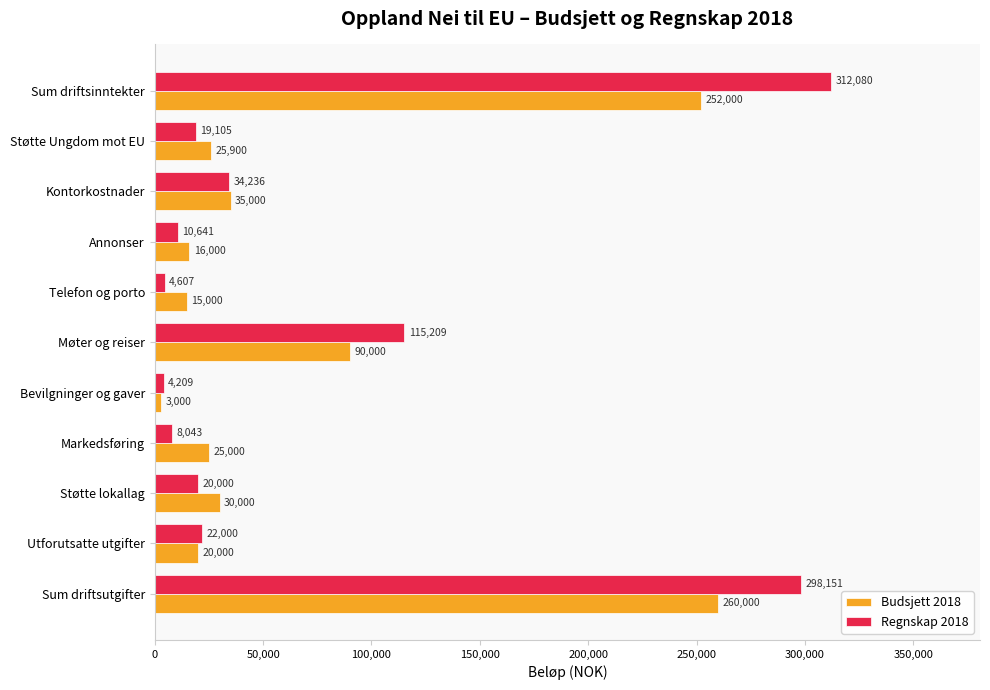

What are all the series names shown in the legend?

Budsjett 2018, Regnskap 2018